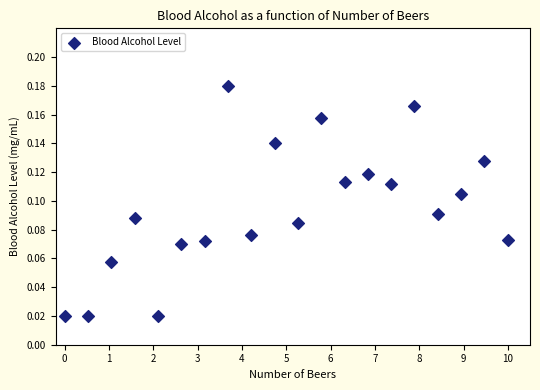

What is the range of X values (max minus min)?

10.0